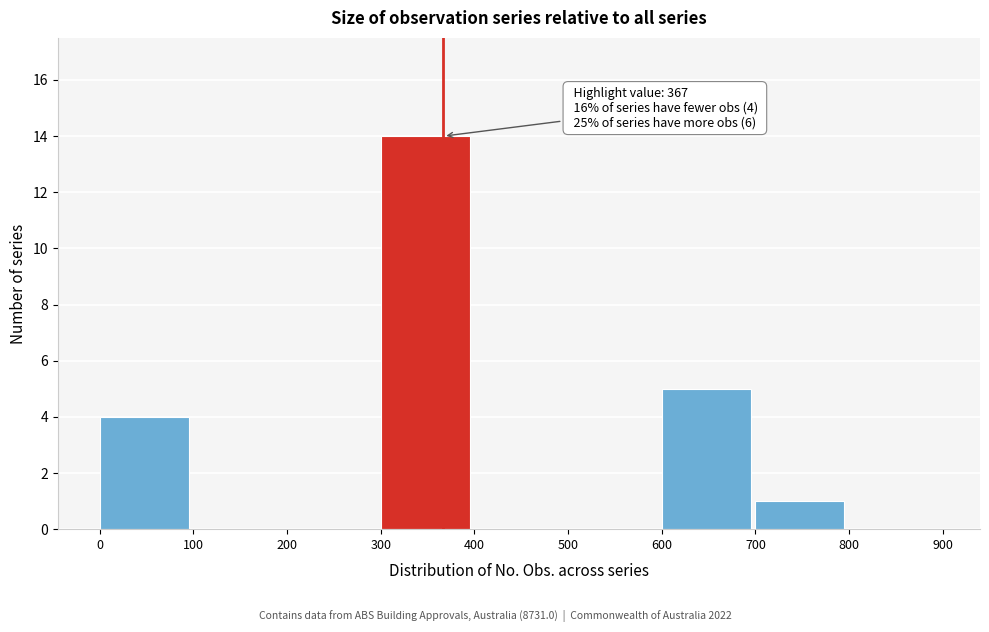

Which range on the x-axis has the tallest bar?

300 to 400